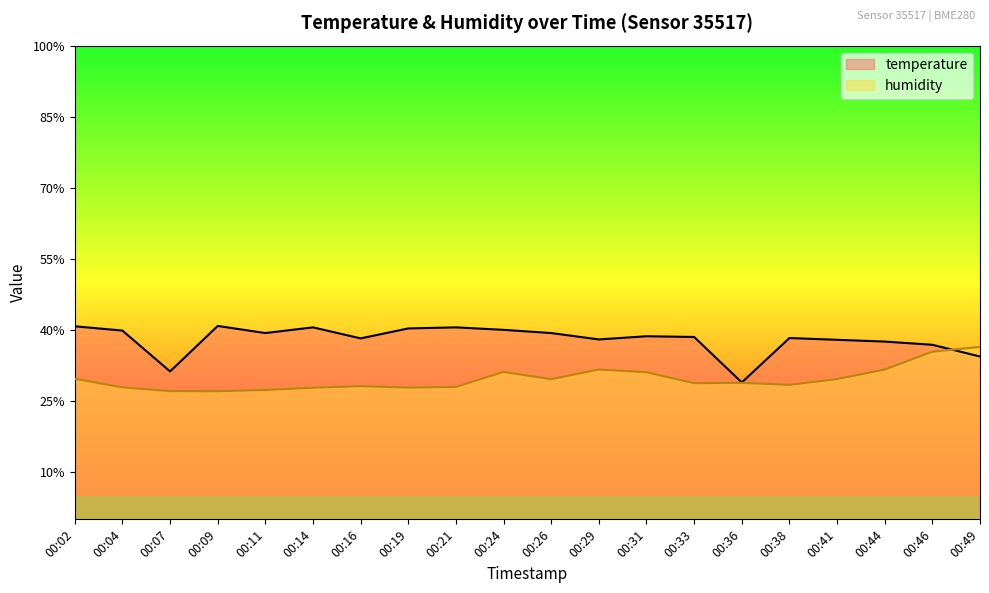

Is the value of humidity at 00:31 greater than the value of temperature at 00:14?

No